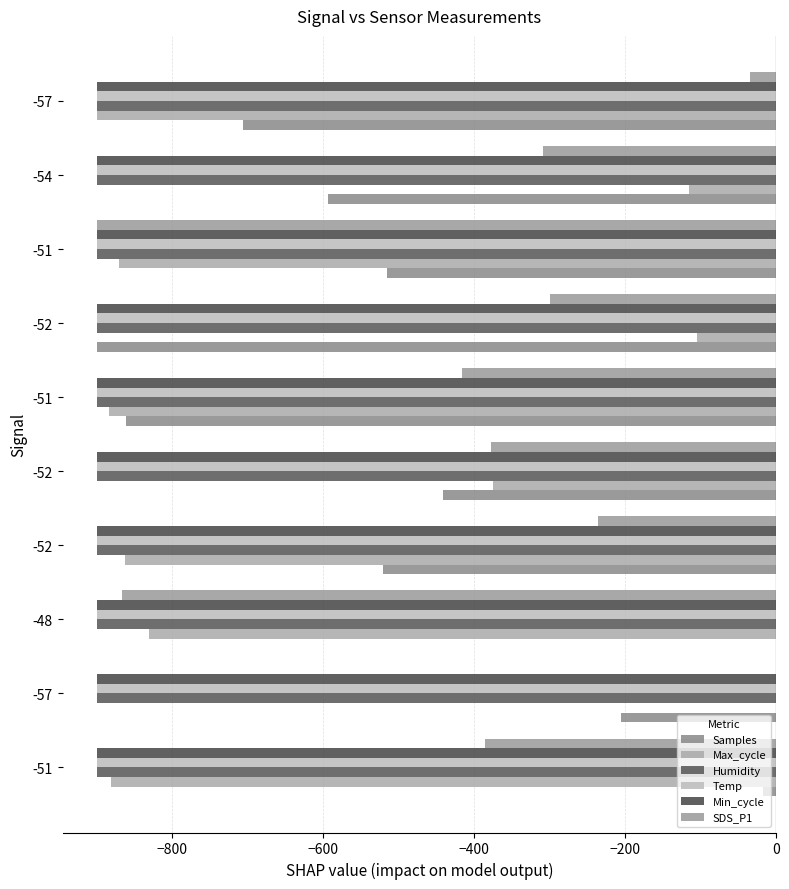

How many series are shown in this chart?

6